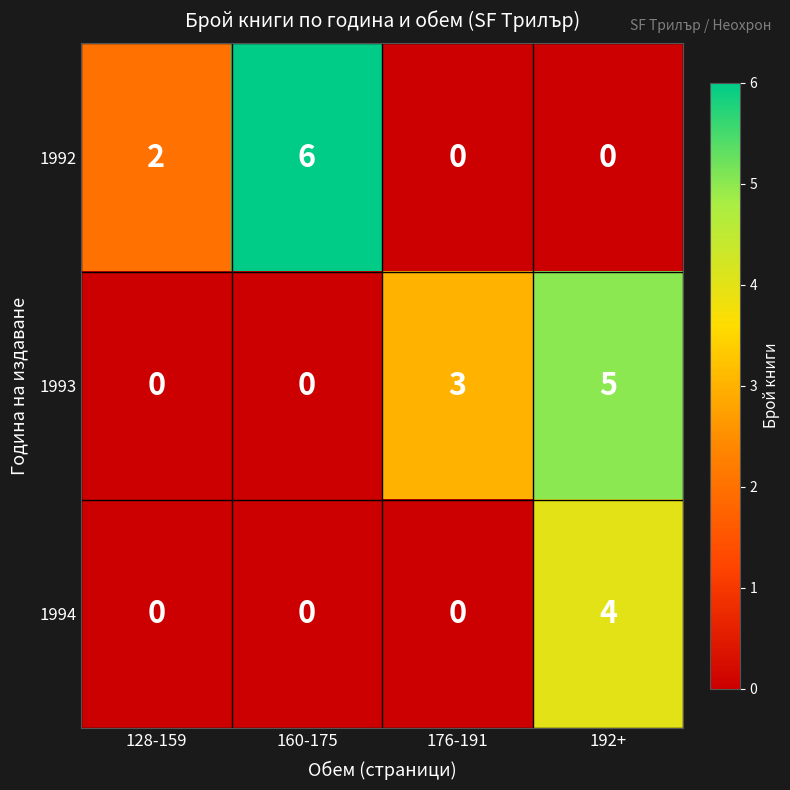

Which series changed the most between 128-159 and 192+?

1993